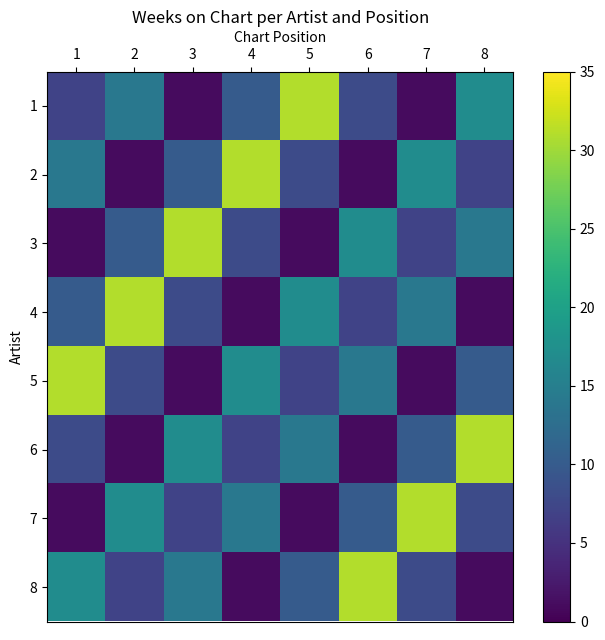

Between 1 and 5, which series saw the biggest shift?

1